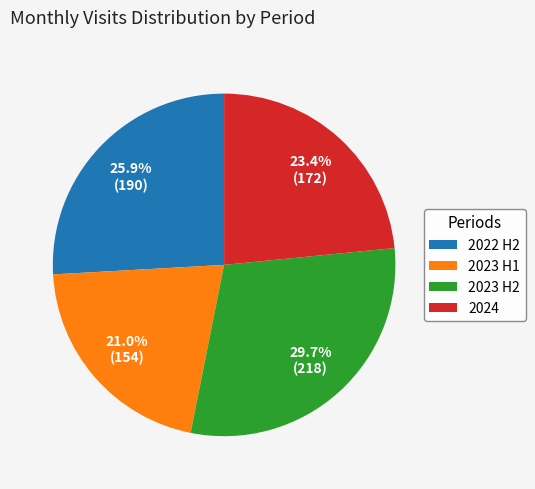

Which slice is the smallest?

2023 H1